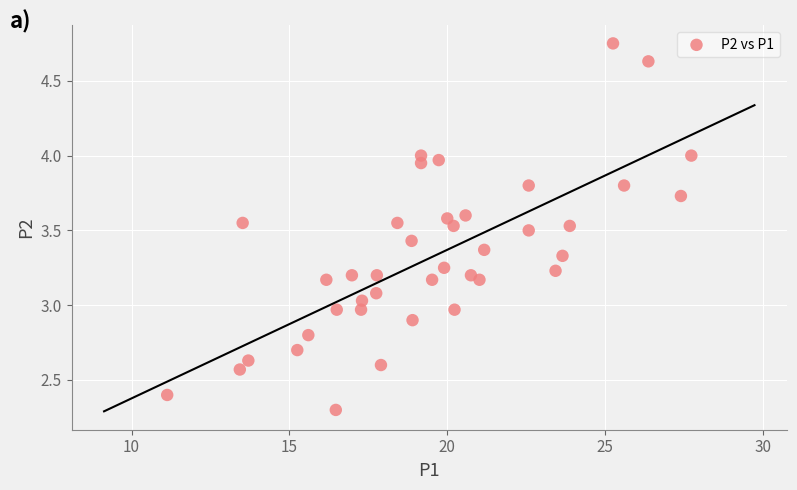

What is the range of X values (max minus min)?

16.6